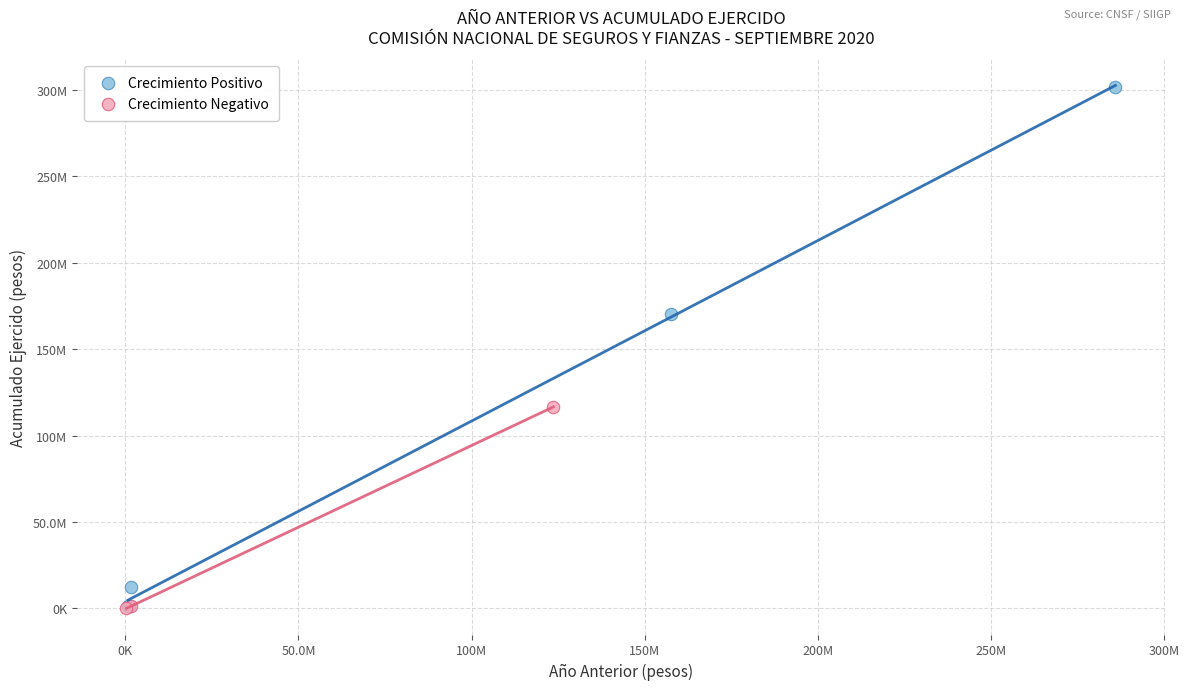

Which series reaches the maximum Y coordinate?

Crecimiento Positivo